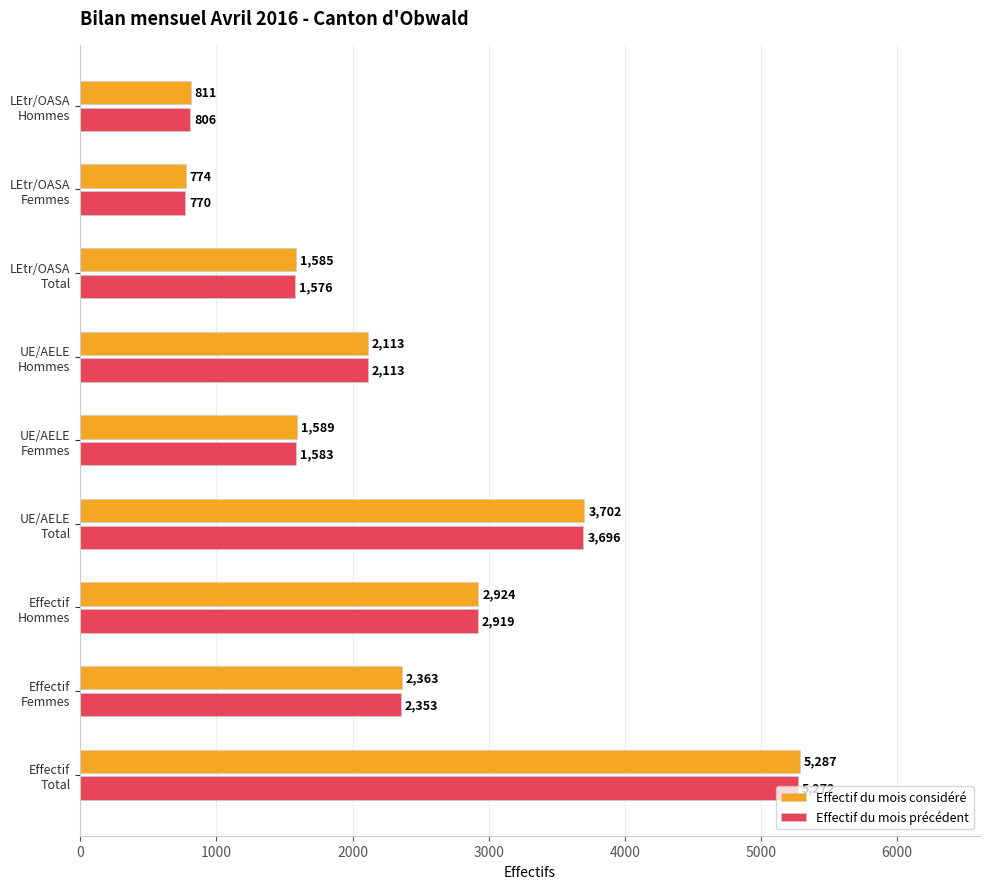

List the series in order of their overall mean, lowest first.

Effectif du mois précédent, Effectif du mois considéré